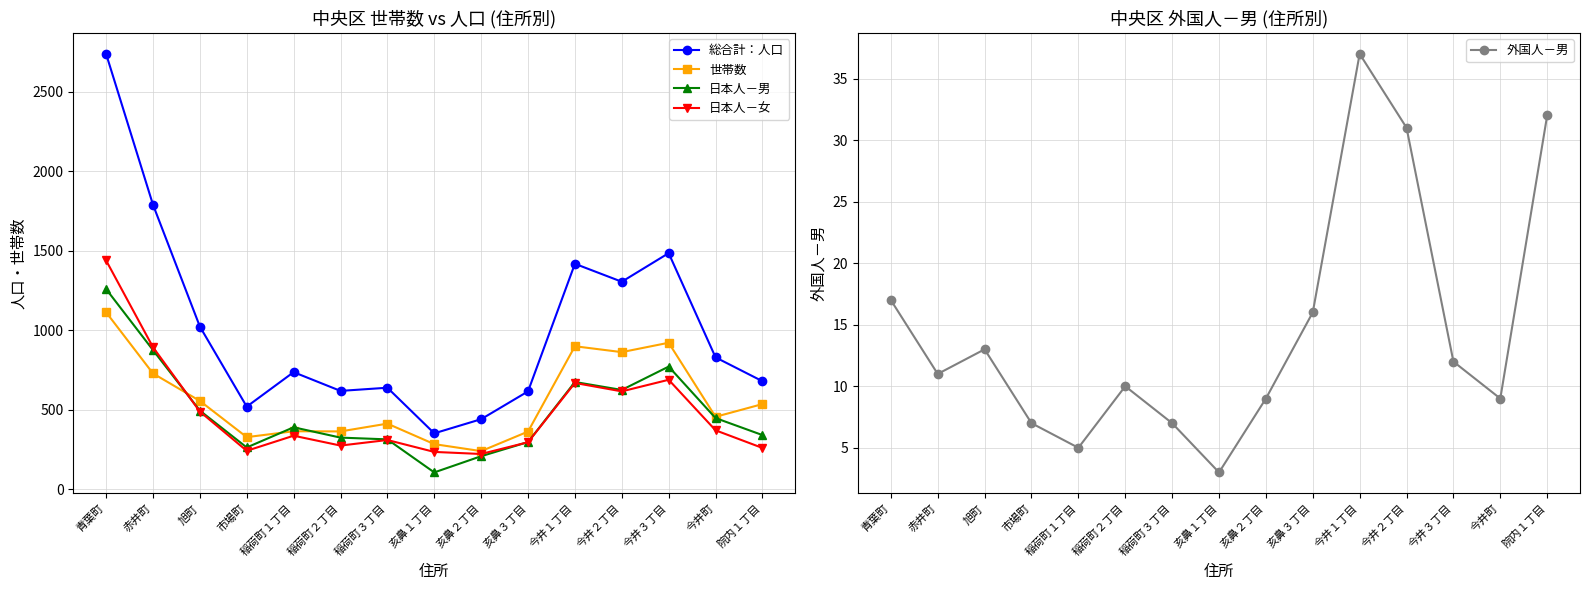

What position from the right is 稲荷町３丁目?

9